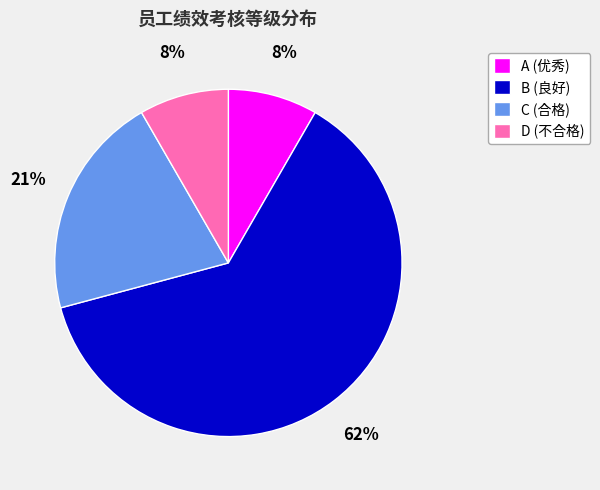

How many slices are in this pie chart?

4